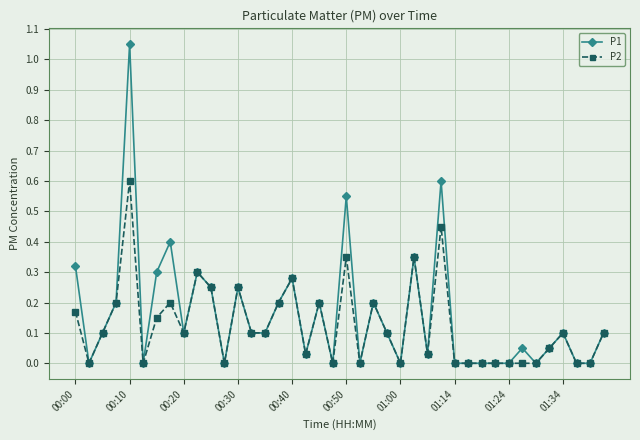

Which series has the widest spread of values?

P1